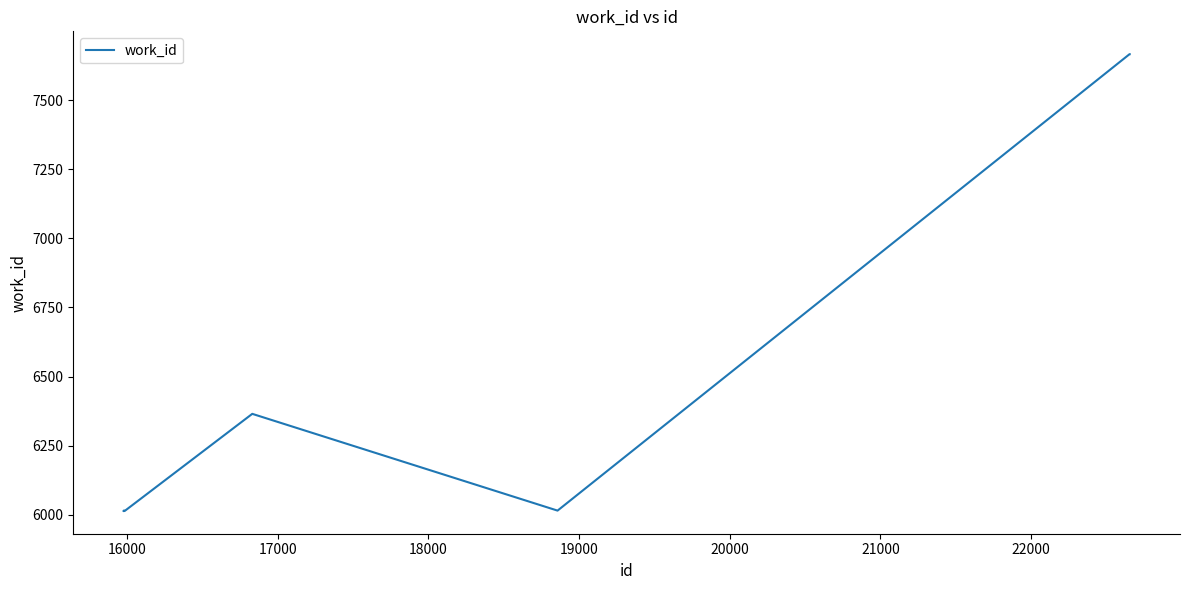

What is the difference between the maximum and minimum values?

1652